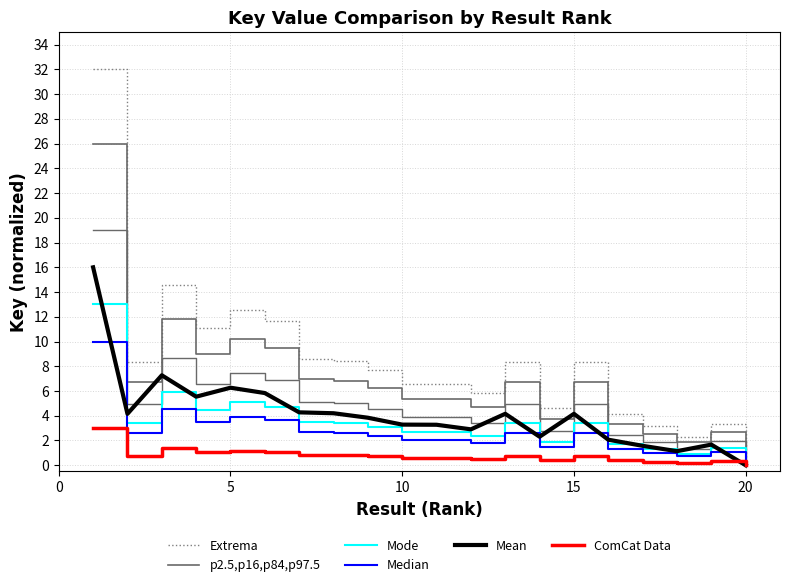

List the series in order of their peak value, lowest first.

ComCat Data, Median, Mode, Mean, p2.5,p16,p84,p97.5, Extrema